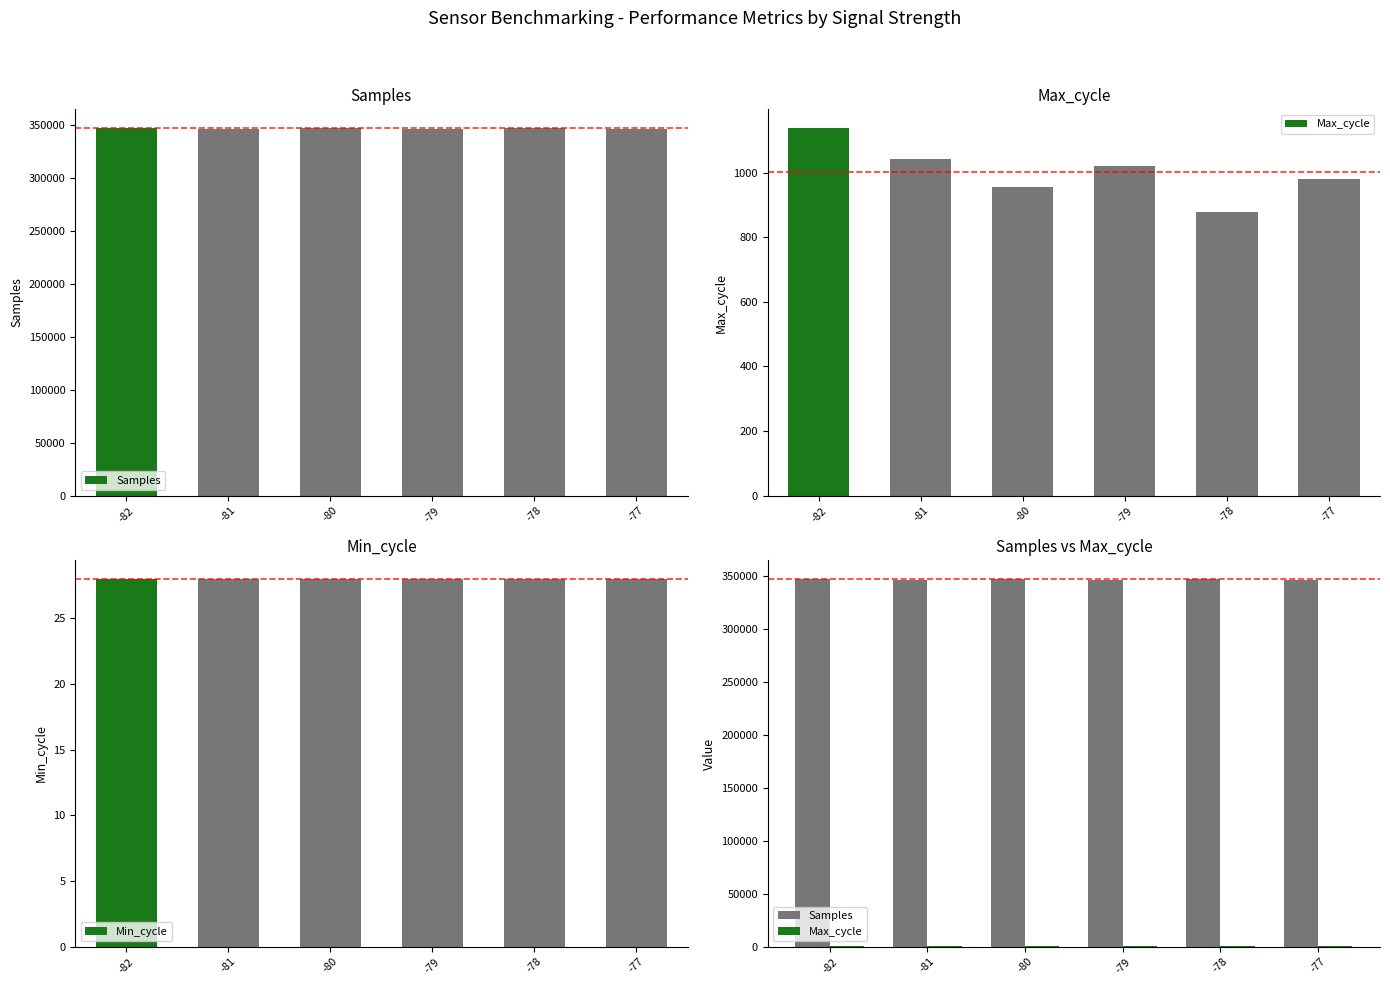

Reading left to right, list all the values displayed in this chart.

Samples: -82=346308	-81=345887	-80=346946	-79=345849	-78=346993	-77=345733
Max_cycle: -82=1139	-81=1043	-80=955	-79=1022	-78=878	-77=980
Min_cycle: -82=28	-81=28	-80=28	-79=28	-78=28	-77=28